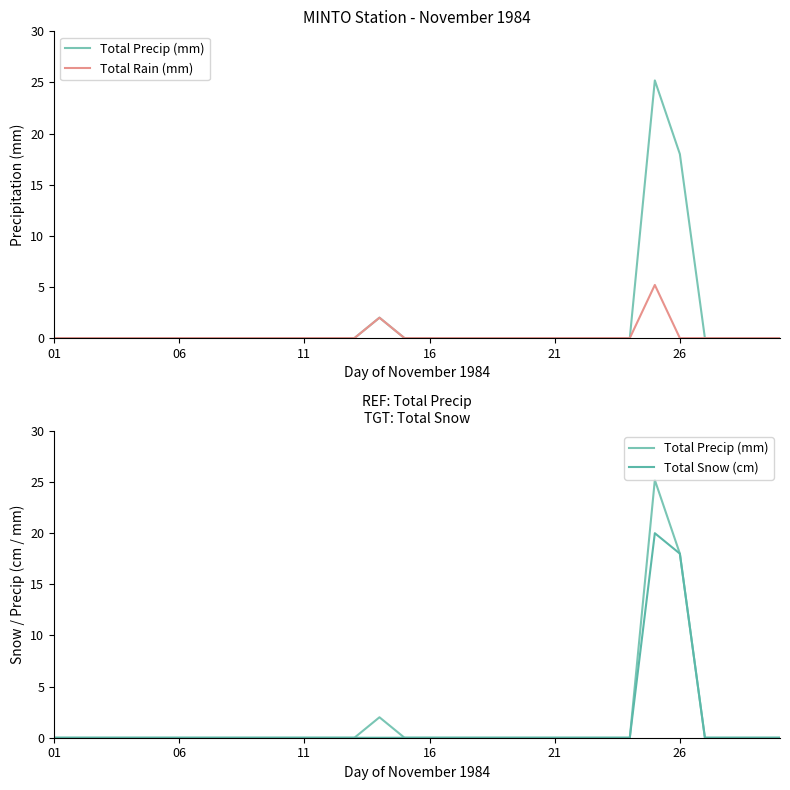

True or false: Total Snow (cm) and Total Precip (mm) cross at least once.

False